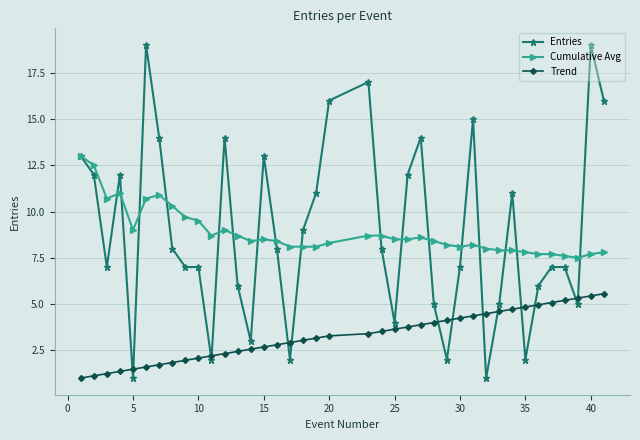

Which series has the largest range (max minus min)?

Entries